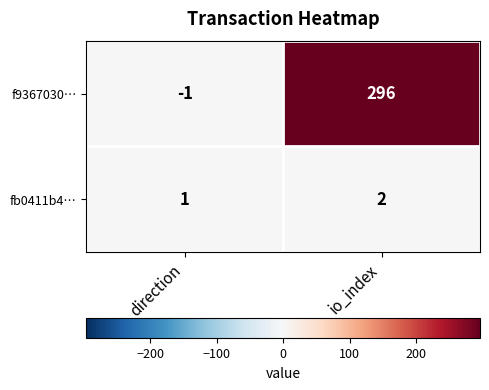

List the series in order of their overall mean, highest first.

f9367030…, fb0411b4…